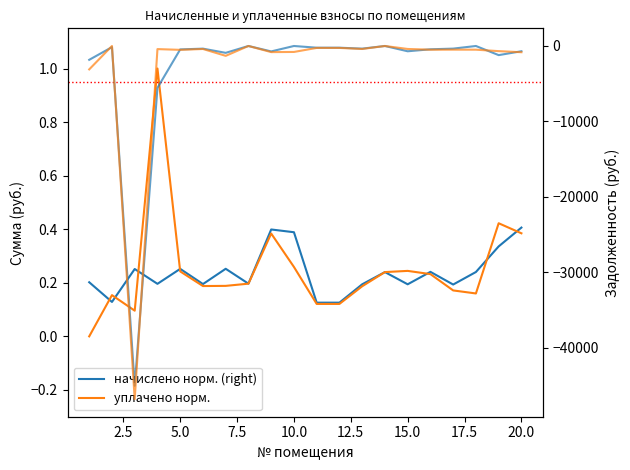

What is the value of the начислено норм. (right) point at the 2nd from the left?

0.1